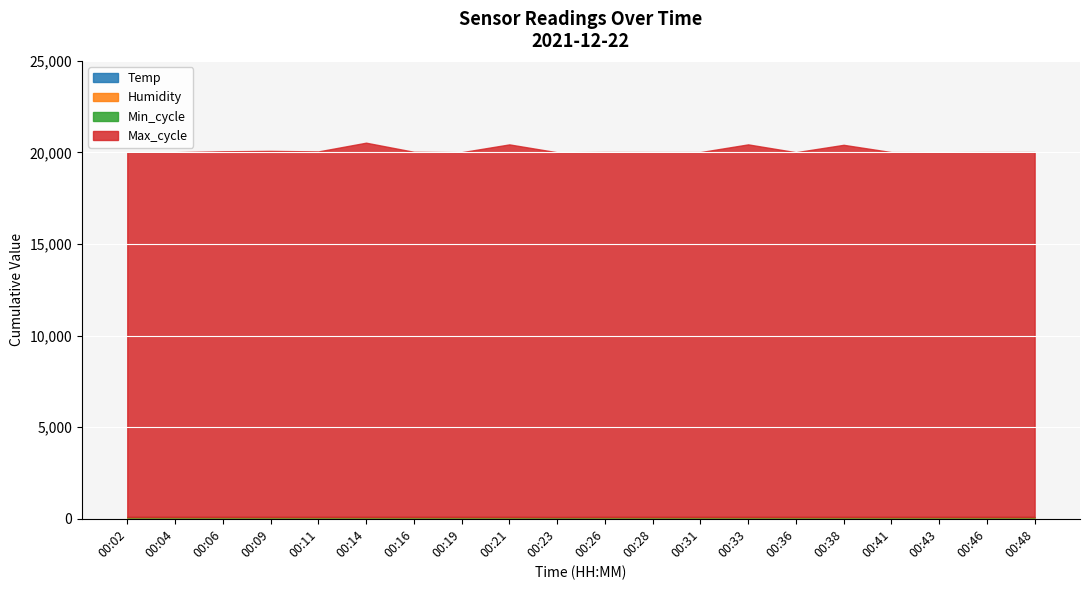

True or false: Min_cycle and Temp intersect in this chart.

False